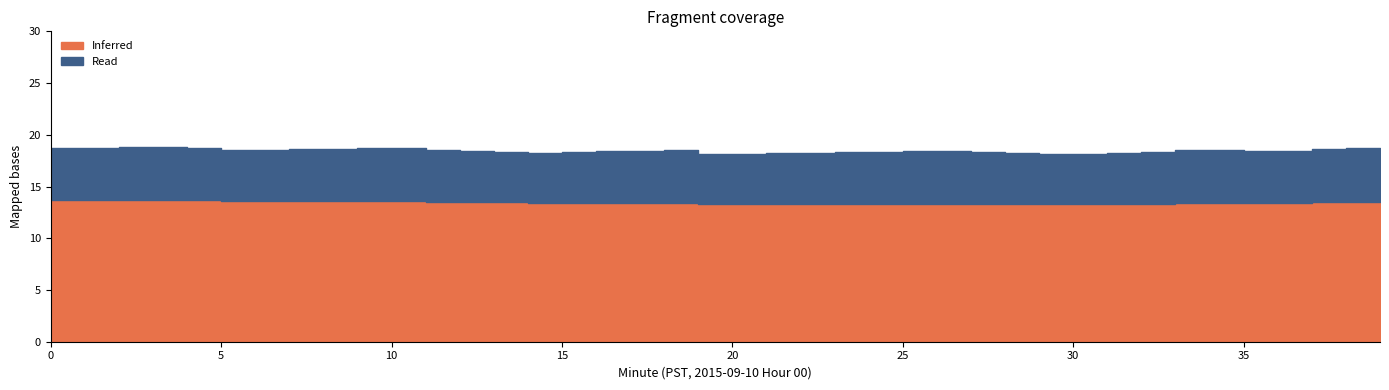

Does the chart have visible grid lines?

No